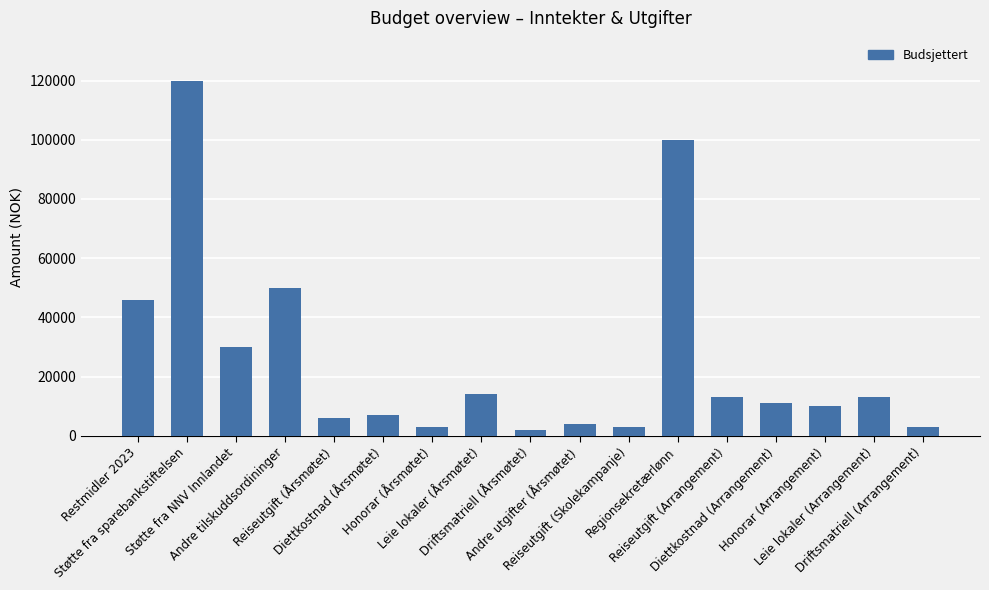

How many data points does each series have?

17